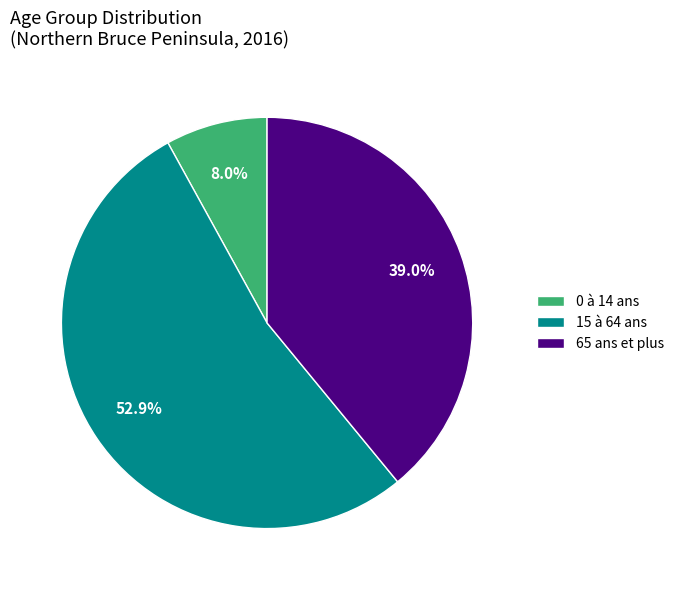

Rank the categories by value from lowest to highest.

0 à 14 ans, 65 ans et plus, 15 à 64 ans